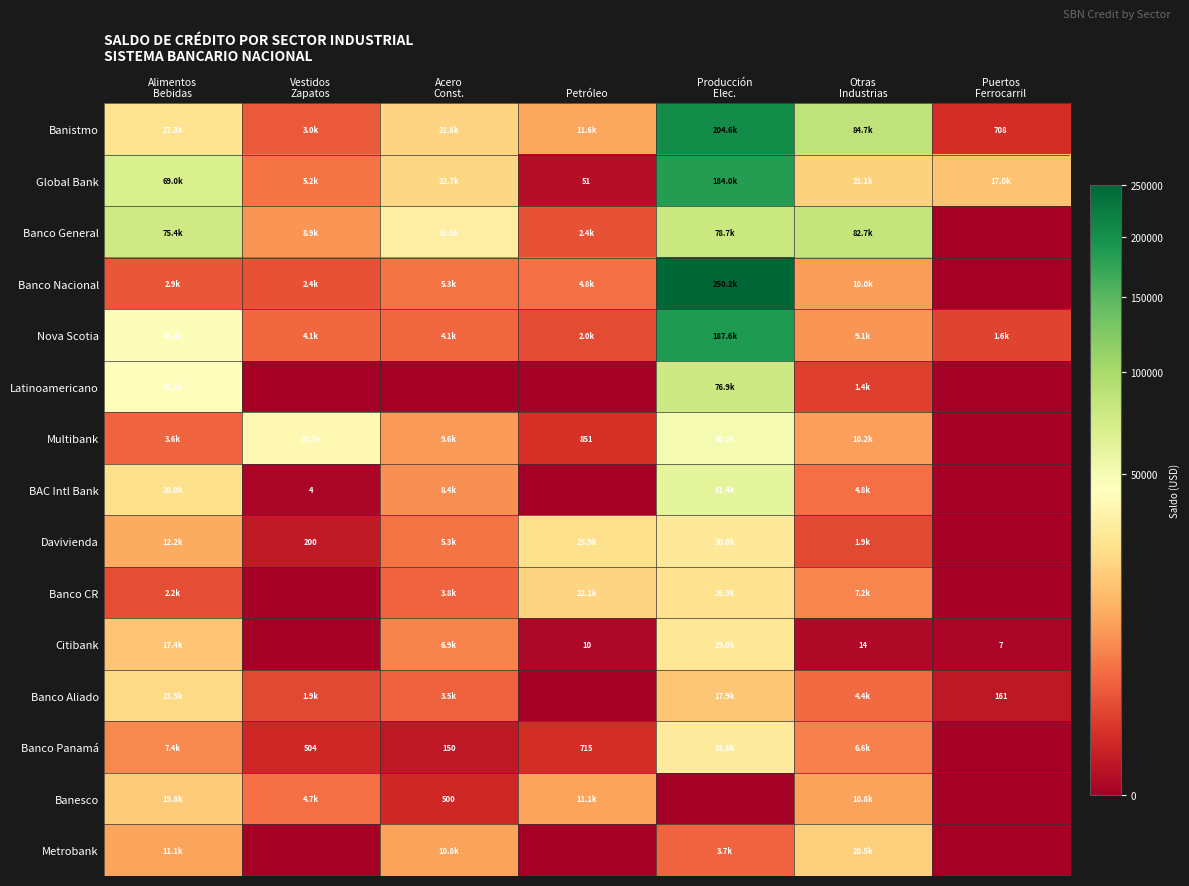

At which label does Davivienda first exceed 5330?

Alimentos Bebidas